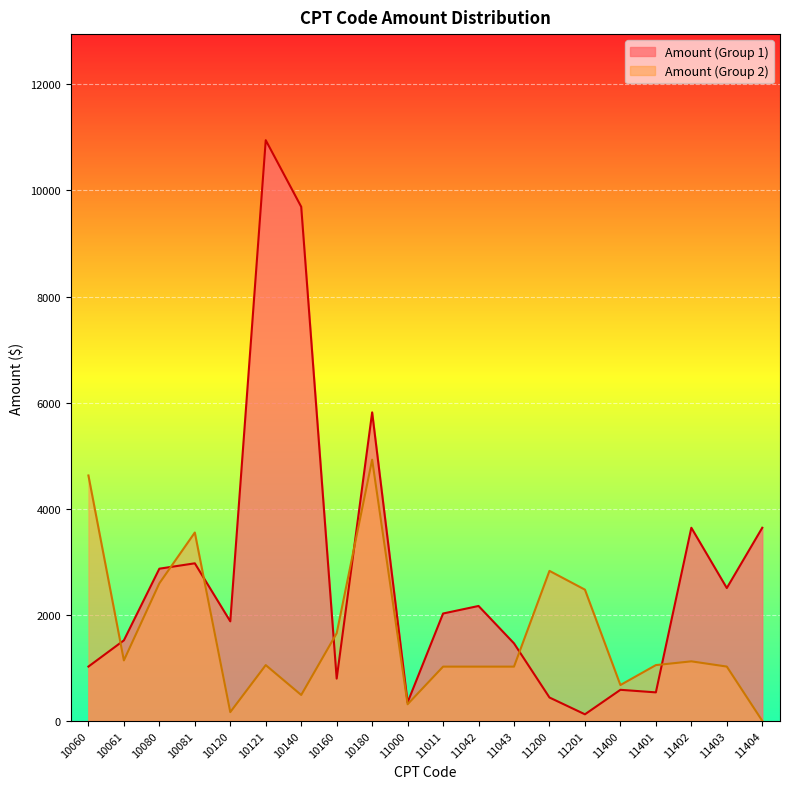

What is the highest value of the Amount2 series?

4924.2